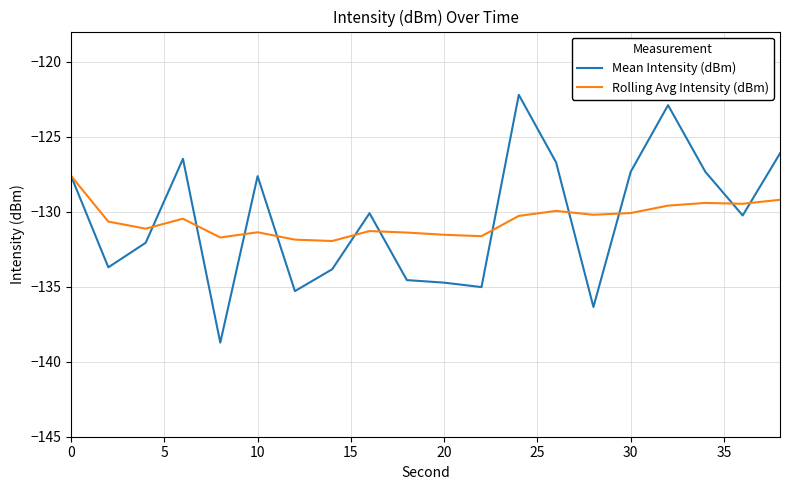

List the series in order of their peak value, highest first.

Mean Intensity (dBm), Rolling Avg Intensity (dBm)